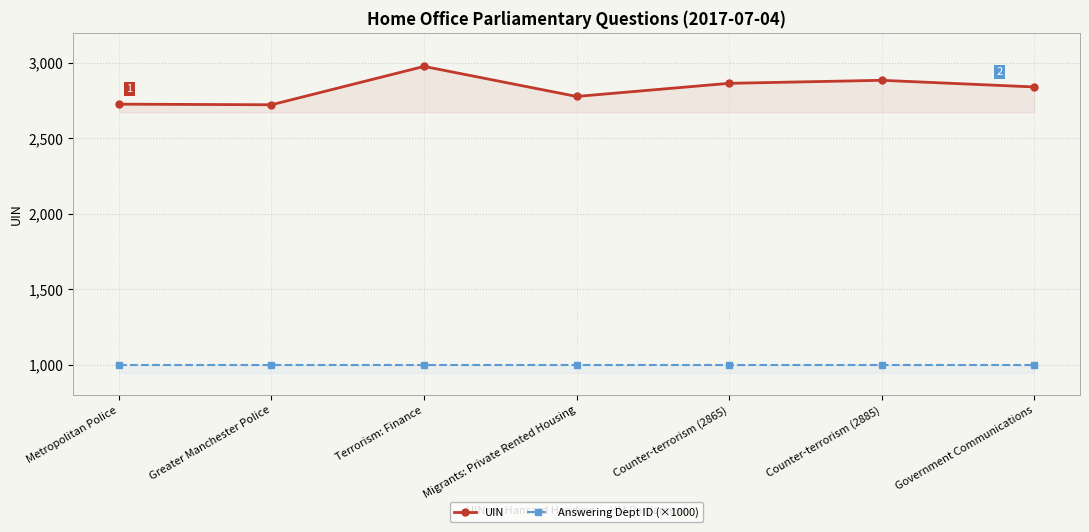

What is the value of the UIN point at the 4th from the left?

2778